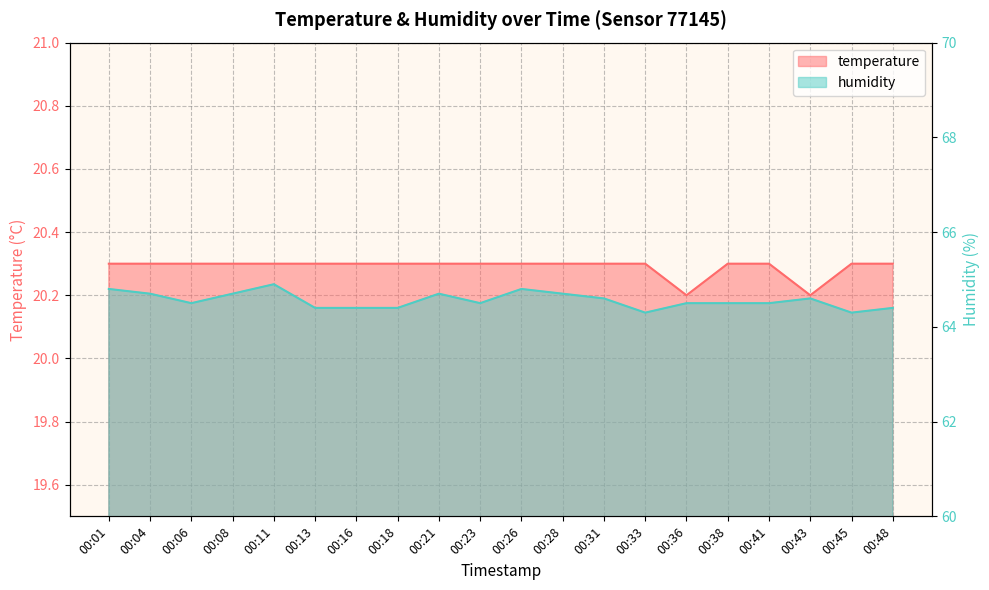

The value of humidity at 00:18 is 38.7. True or false?

False